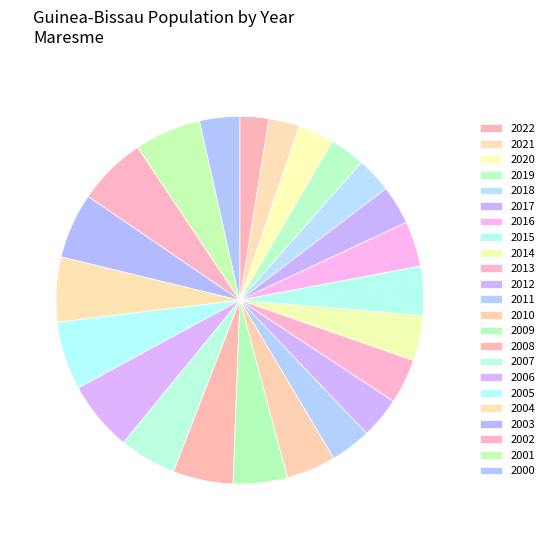

Rank the categories by value from lowest to highest.

2022, 2021, 2019, 2018, 2020, 2017, 2000, 2011, 2012, 2013, 2016, 2014, 2015, 2010, 2009, 2007, 2008, 2004, 2003, 2001, 2005, 2002, 2006